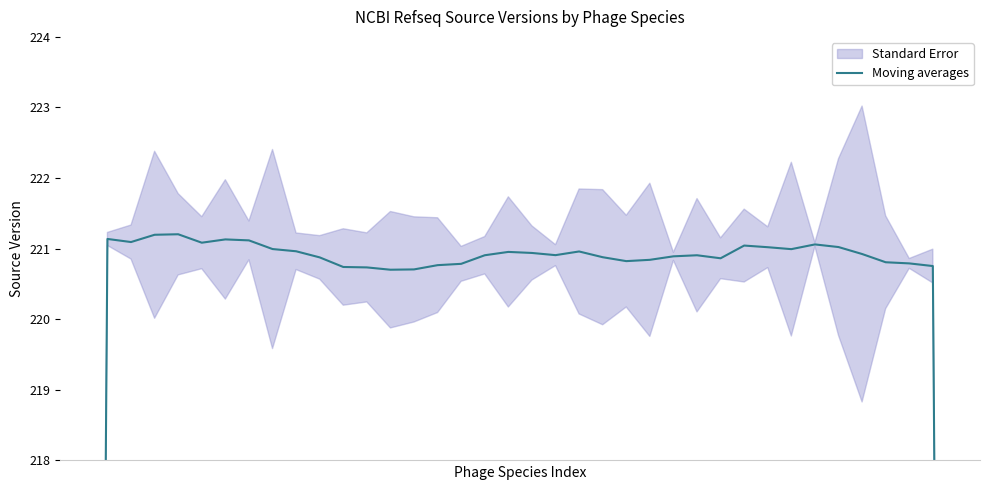

What is the greatest value displayed?

221.2